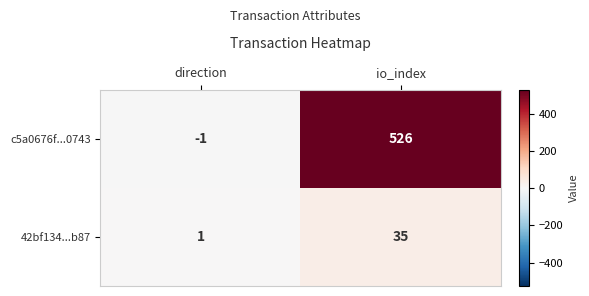

Where is c5a0676f...0743 nearest to the value 262?

direction